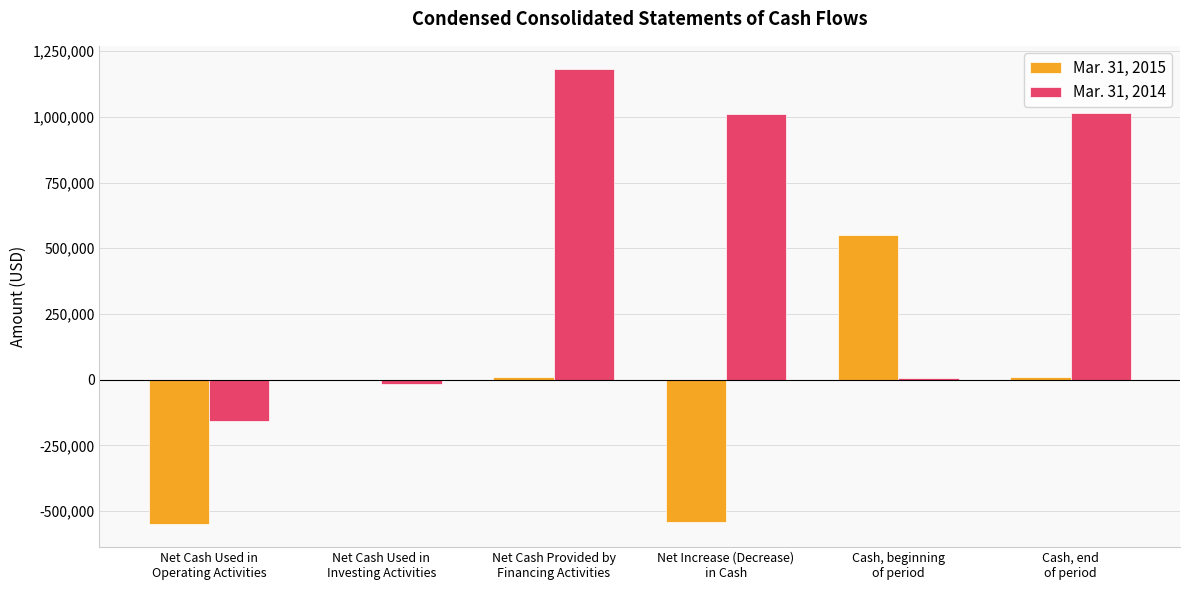

Is the value of Mar. 31, 2014 at Net Cash Used in
Investing Activities greater than the value of Mar. 31, 2015 at Cash, end
of period?

No